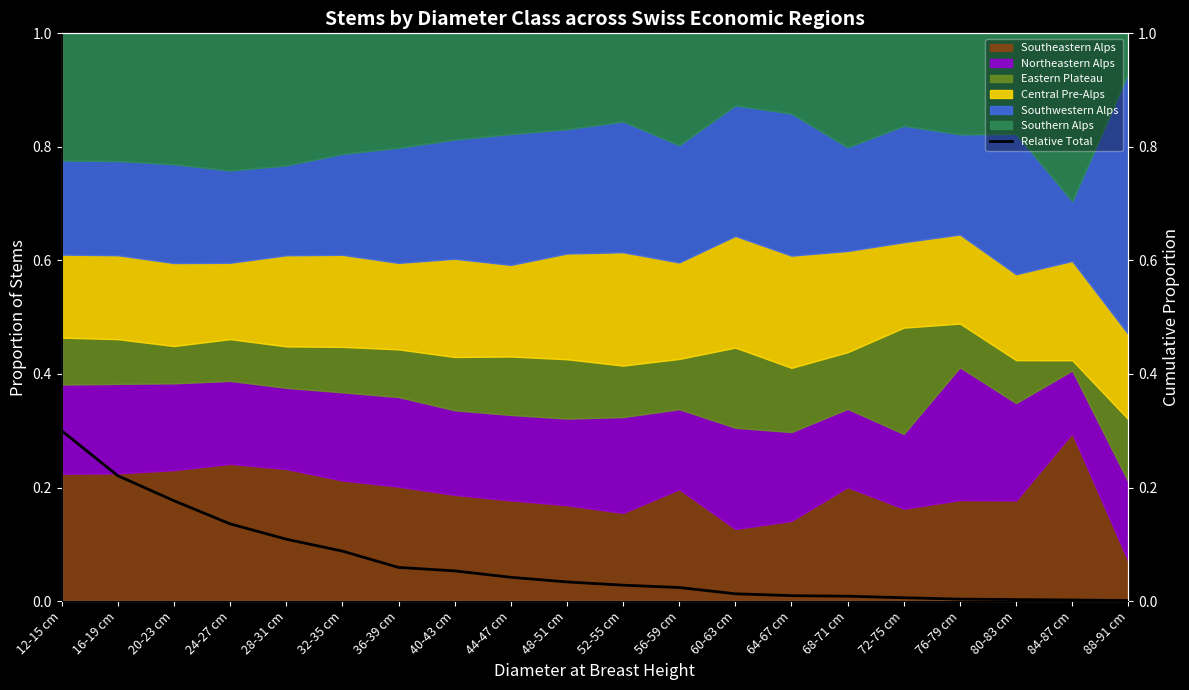

The chart shows a value of 0.2 at 20-23 cm. True or false?

True